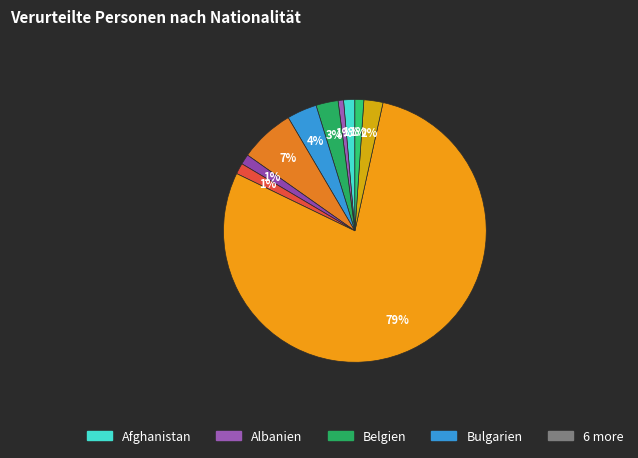

How many segments does this pie chart have?

10